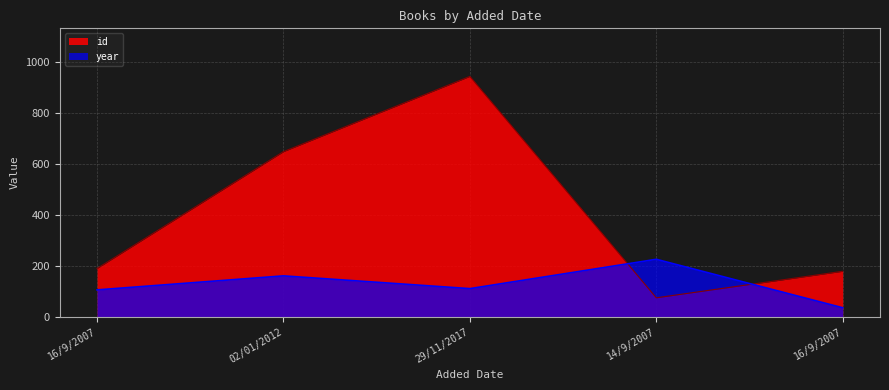

True or false: id and year cross at least once.

True